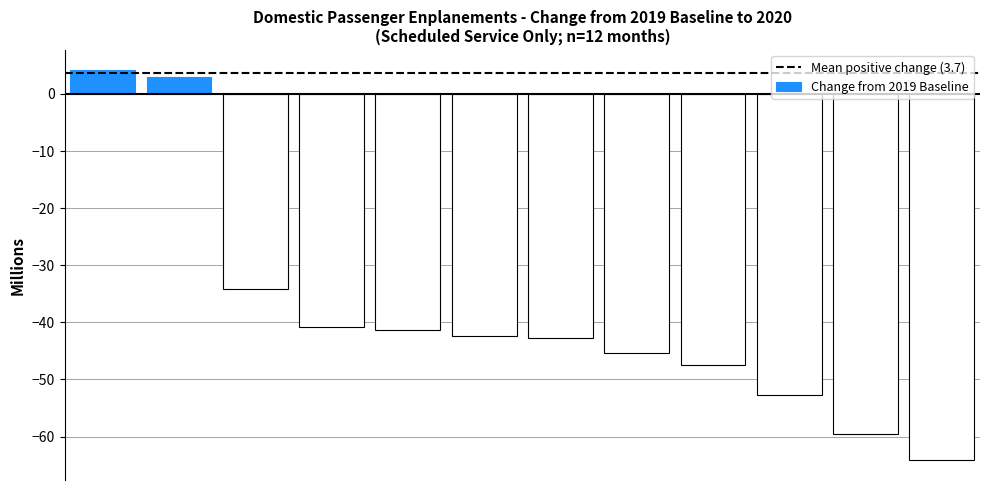

What is the value of the 4th bar from the left?

-40.7